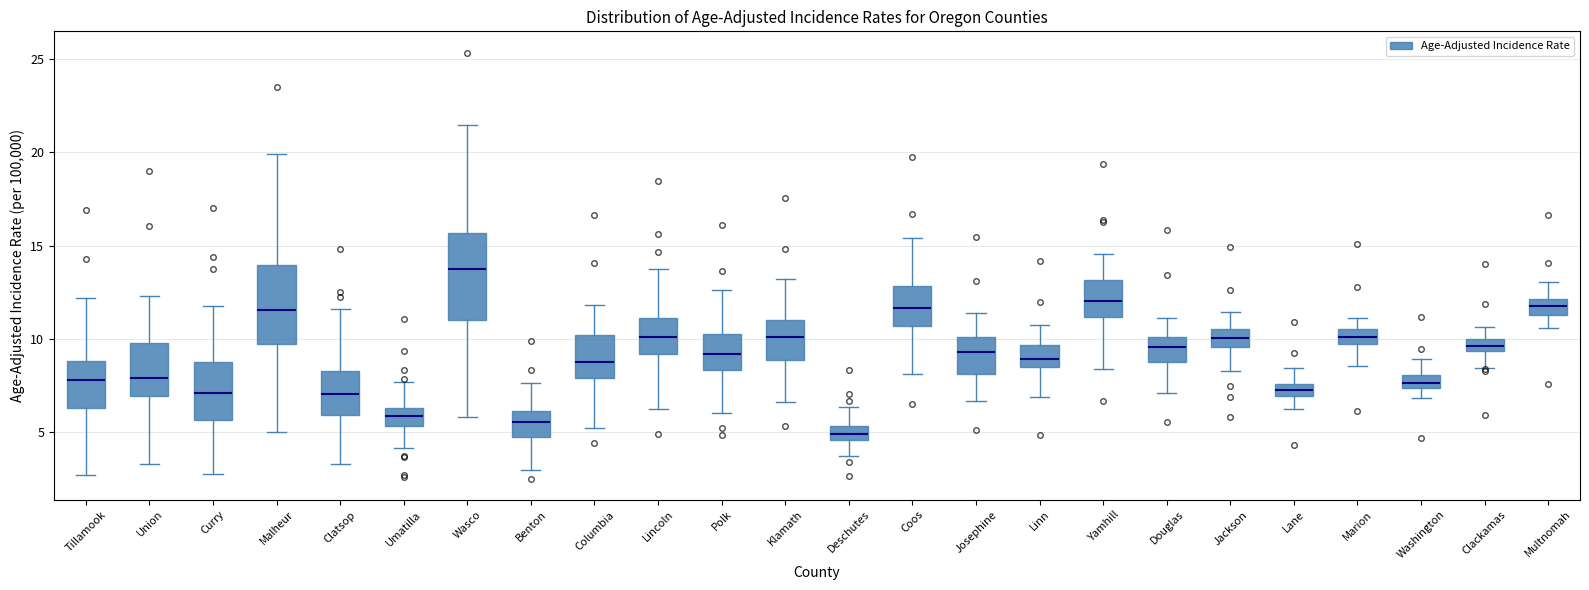

Where is the lower edge of the box for Linn on the y-axis? The values are not printed on the chart, so give them approximately, as read against the axis.

8.5